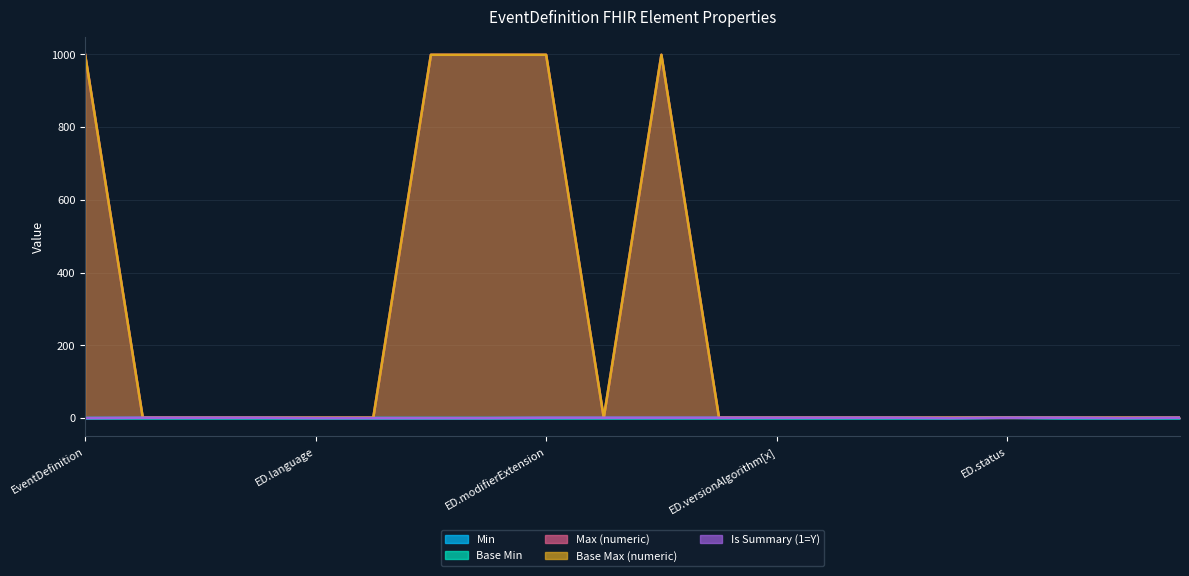

What is the label of the 20th point from the right?

EventDefinition